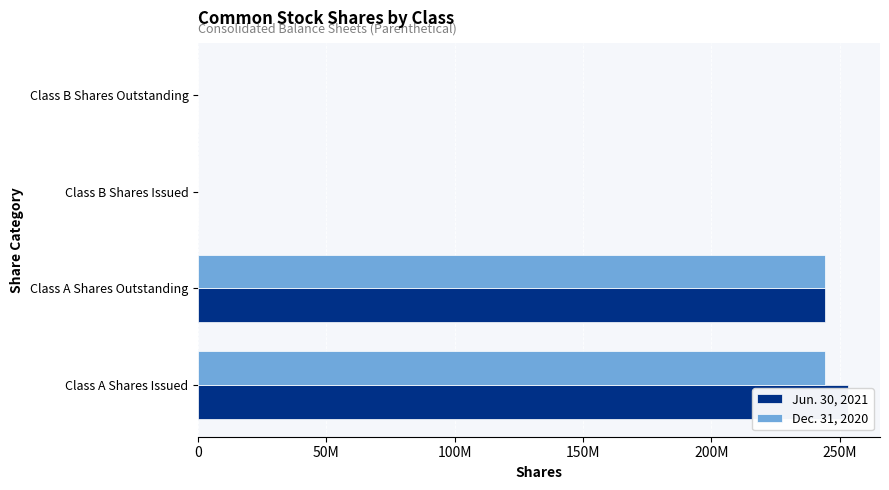

How many bars are there in total?

8